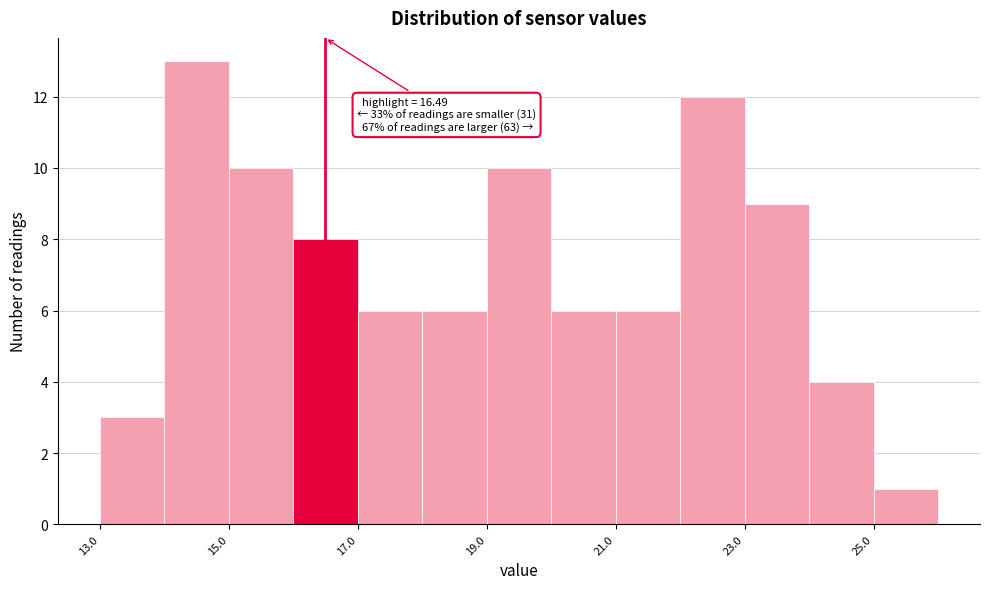

Over which range of the x-axis is the bar tallest?

14 to 15